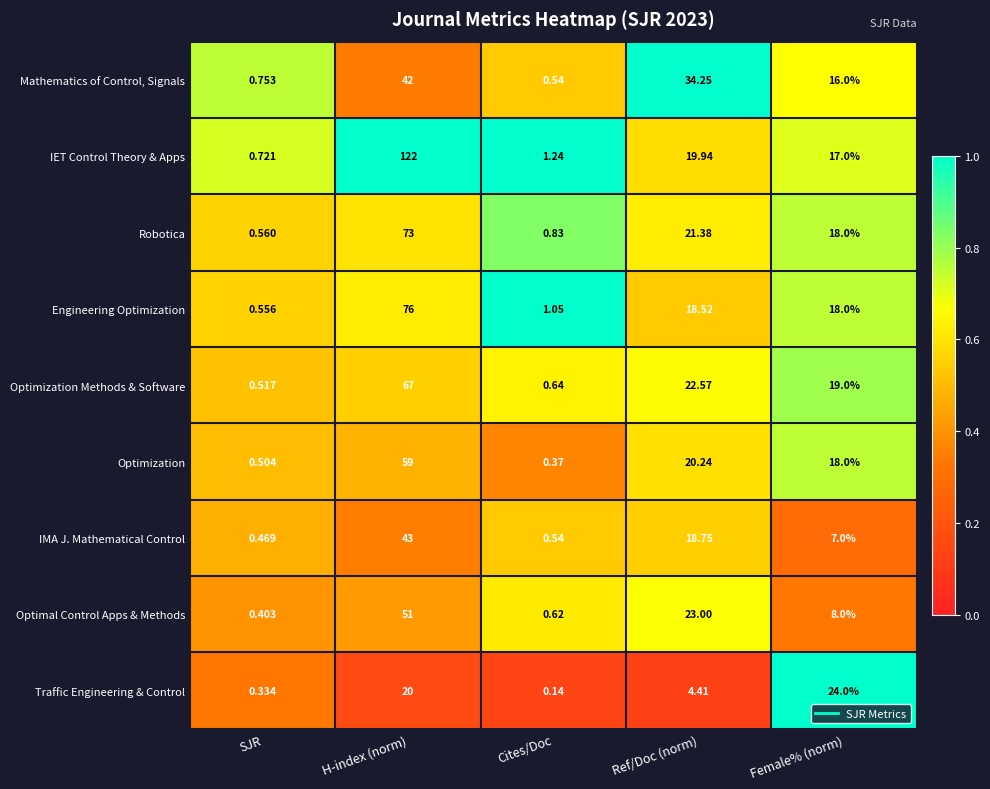

Which category has the highest value across all series?

H-index (norm)